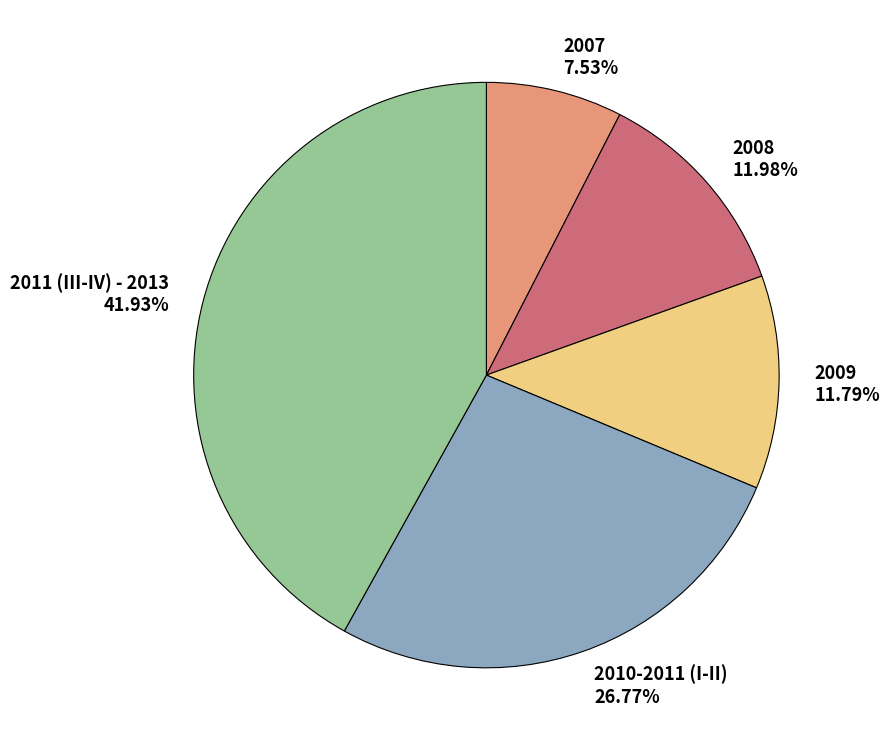

To the nearest percent, what is the difference between the largest and smallest slice percentages?

34%